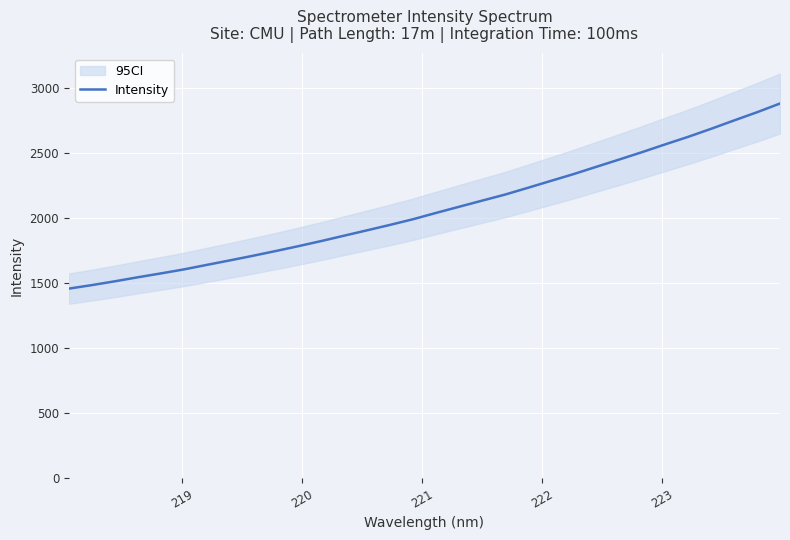

True or false: the data has more than 2 interior local peaks.

False